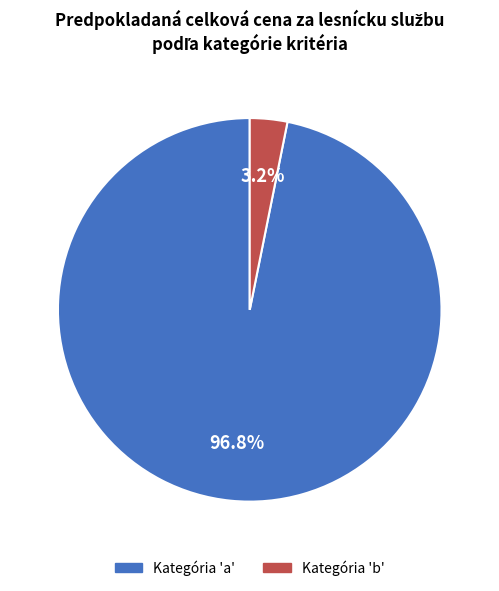

What is the majority slice?

a